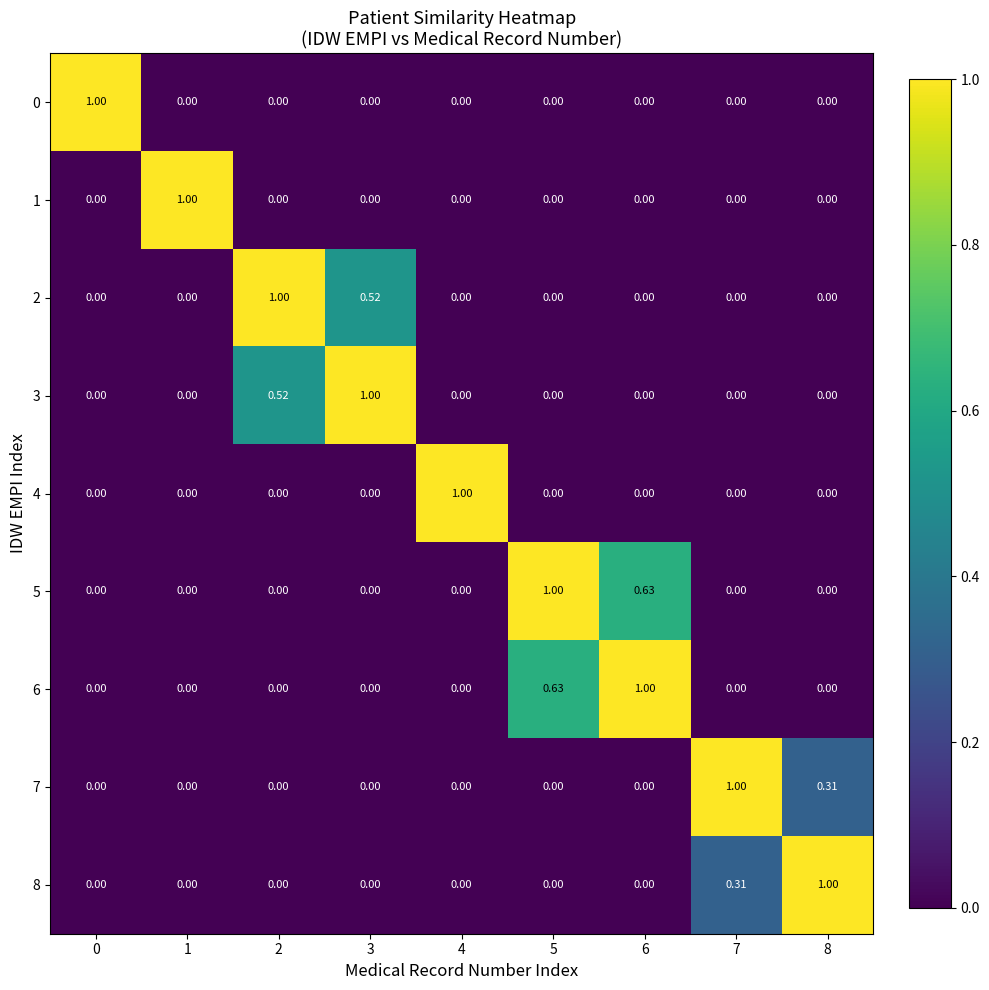

Is the value of 7 at 8 greater than the value of 0 at 0?

No